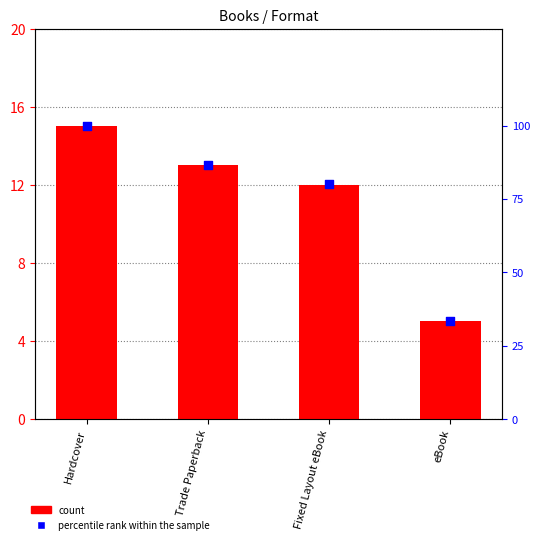

What is the total value across all series at eBook?

38.3